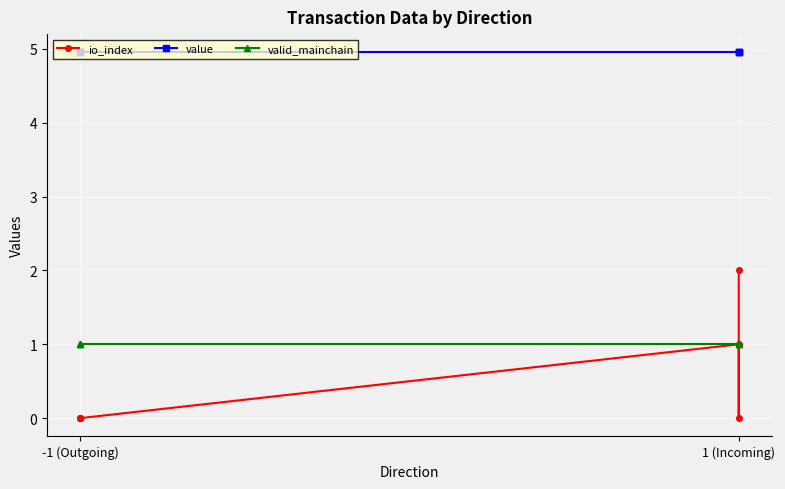

Is this an area chart (filled region under the line)?

No